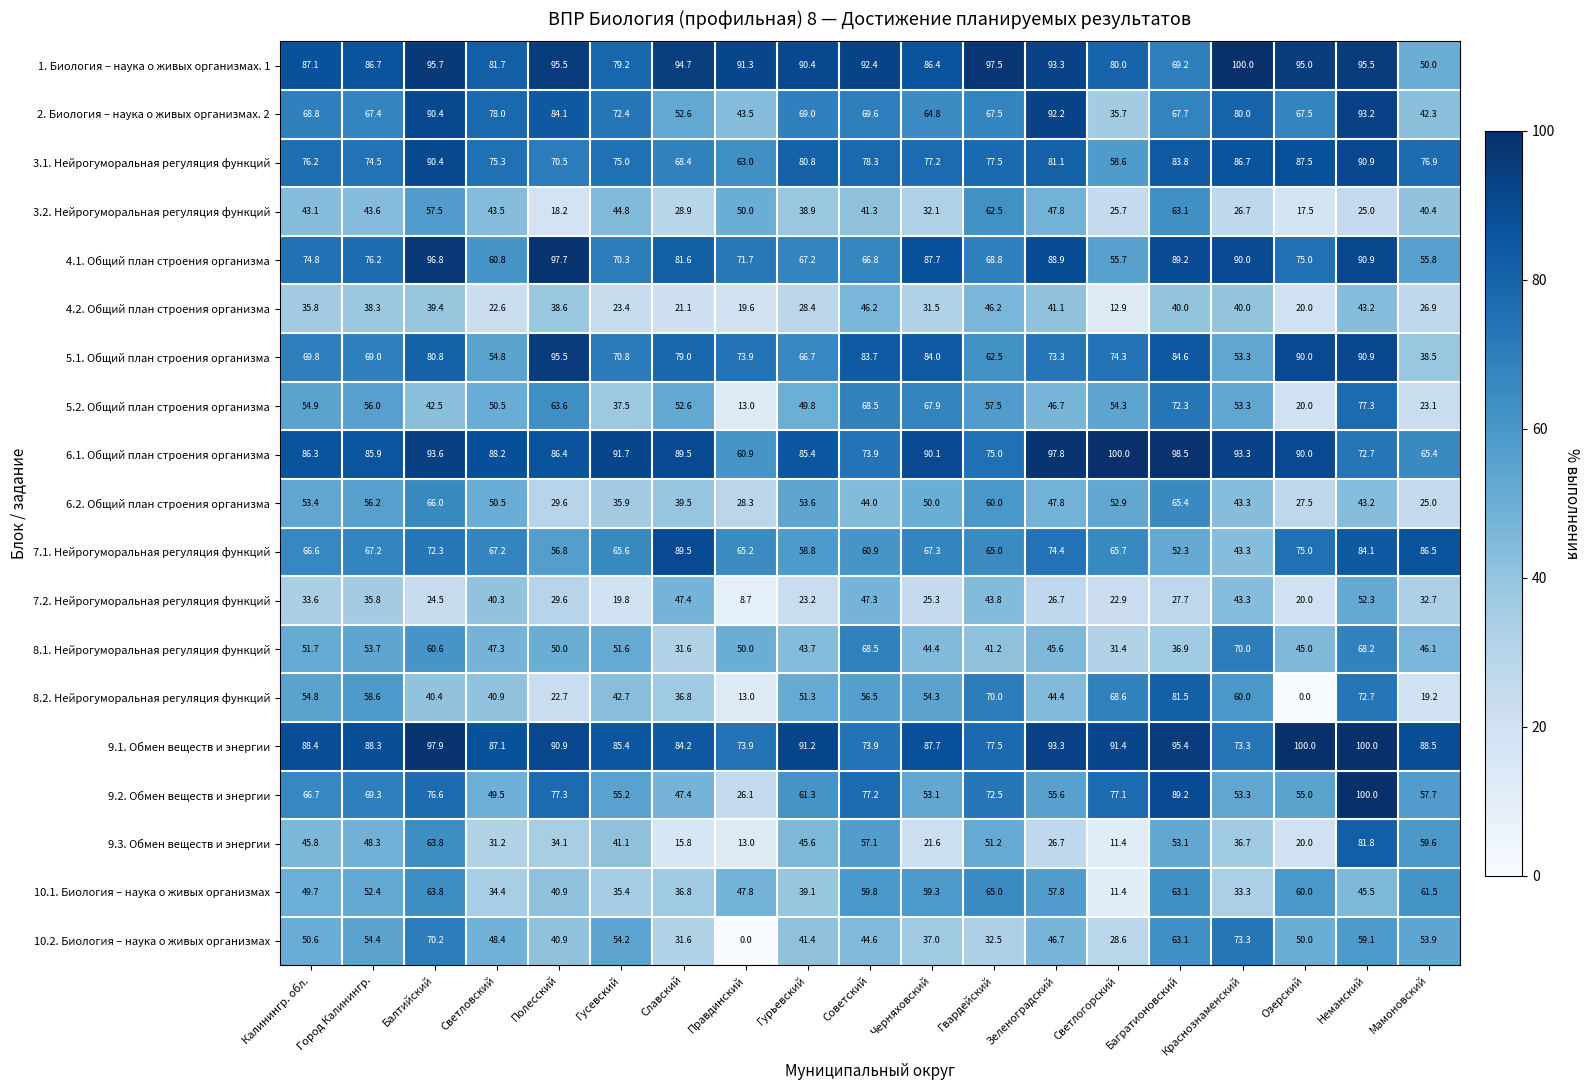

How many series are shown in this chart?

19